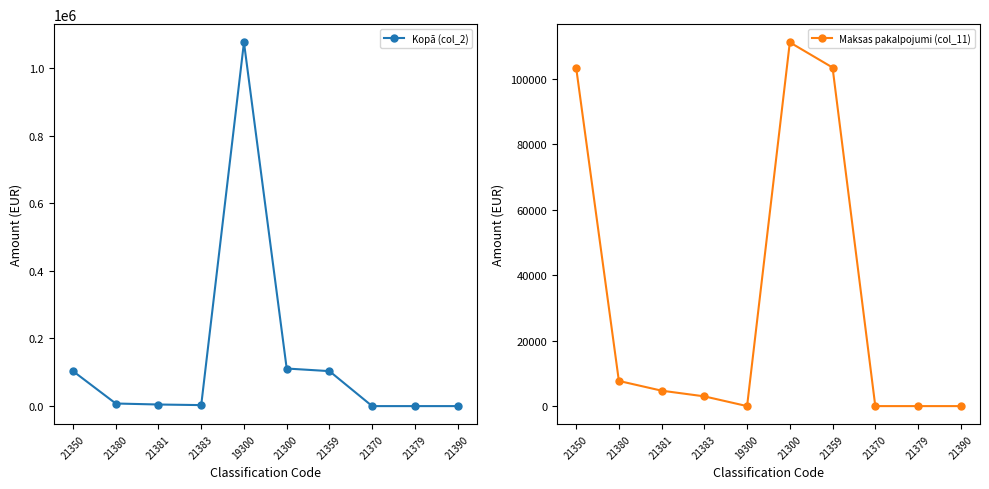

True or false: Maksas pakalpojumi (col_11) and Kopā (col_2) cross at least once.

False